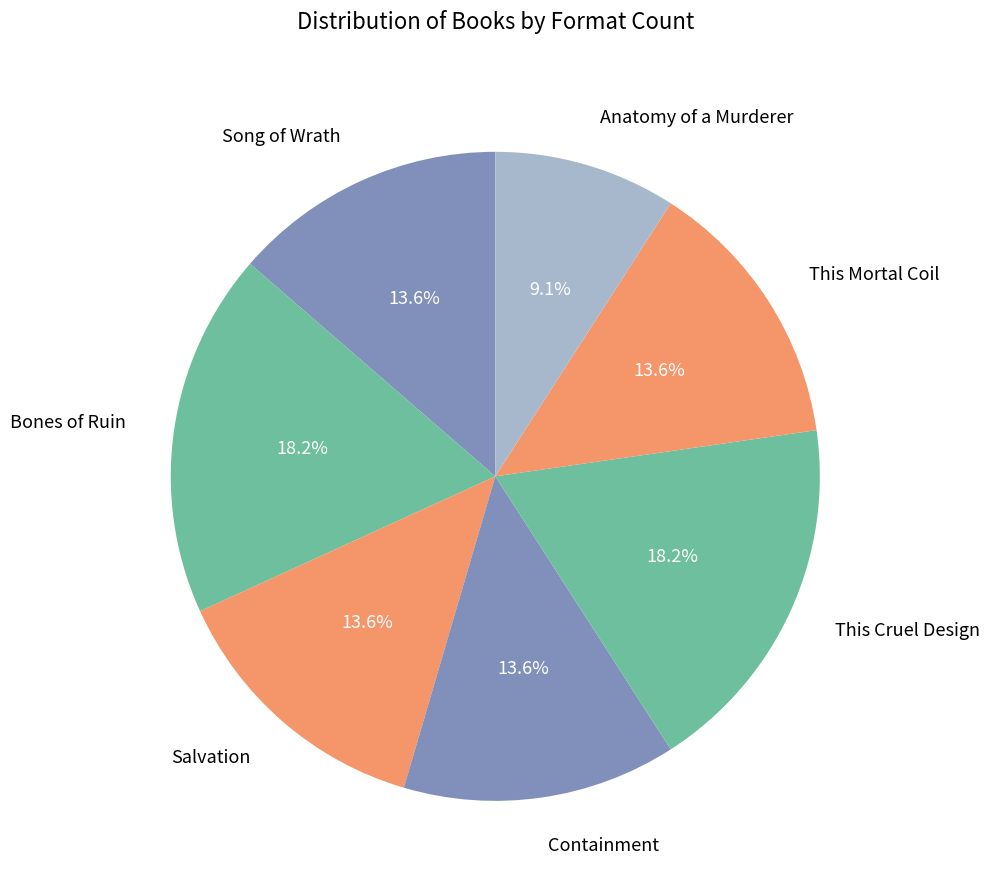

Combined, do Containment and Anatomy of a Murderer account for over 50%?

No